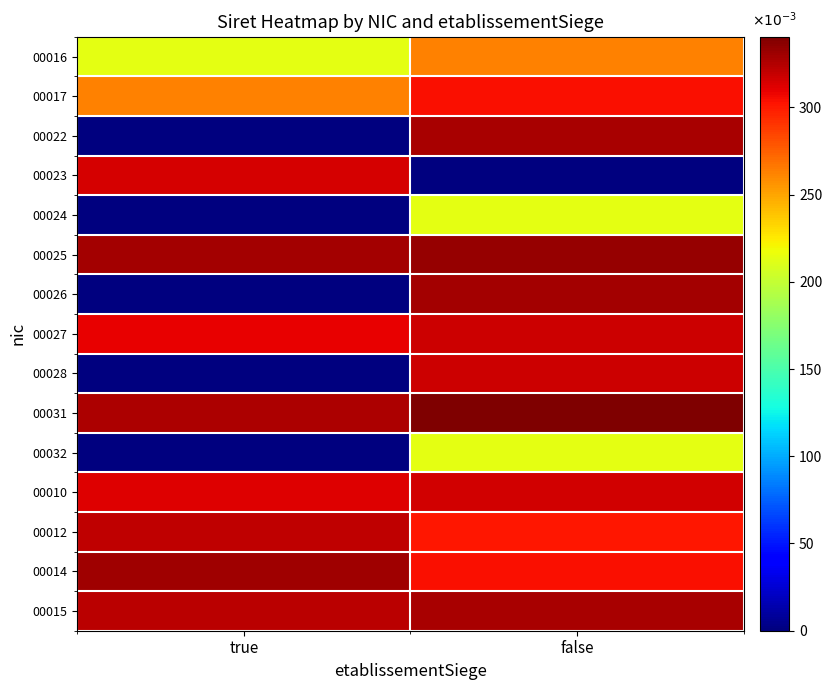

Reading right to left, transcribe all the data shown in this chart.

00016: false=263.0	true=213.0
00017: false=304.3	true=263.0
00022: false=327.2	true=0.0
00023: false=0.0	true=315.2
00024: false=213.0	true=0.0
00025: false=333.4	true=329.0
00026: false=329.0	true=0.0
00027: false=316.9	true=309.6
00028: false=317.0	true=0.0
00031: false=340.5	true=326.1
00032: false=213.0	true=0.0
00010: false=316.0	true=312.2
00012: false=301.1	true=321.8
00014: false=304.3	true=330.8
00015: false=328.1	true=322.2